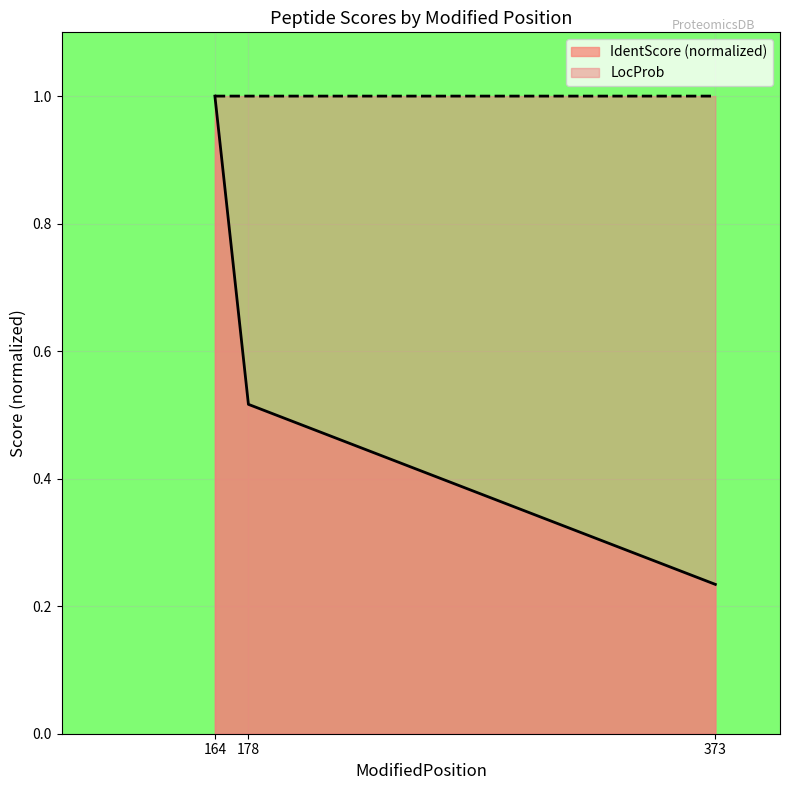

What is the sum of the values at 178 and 373?

0.8